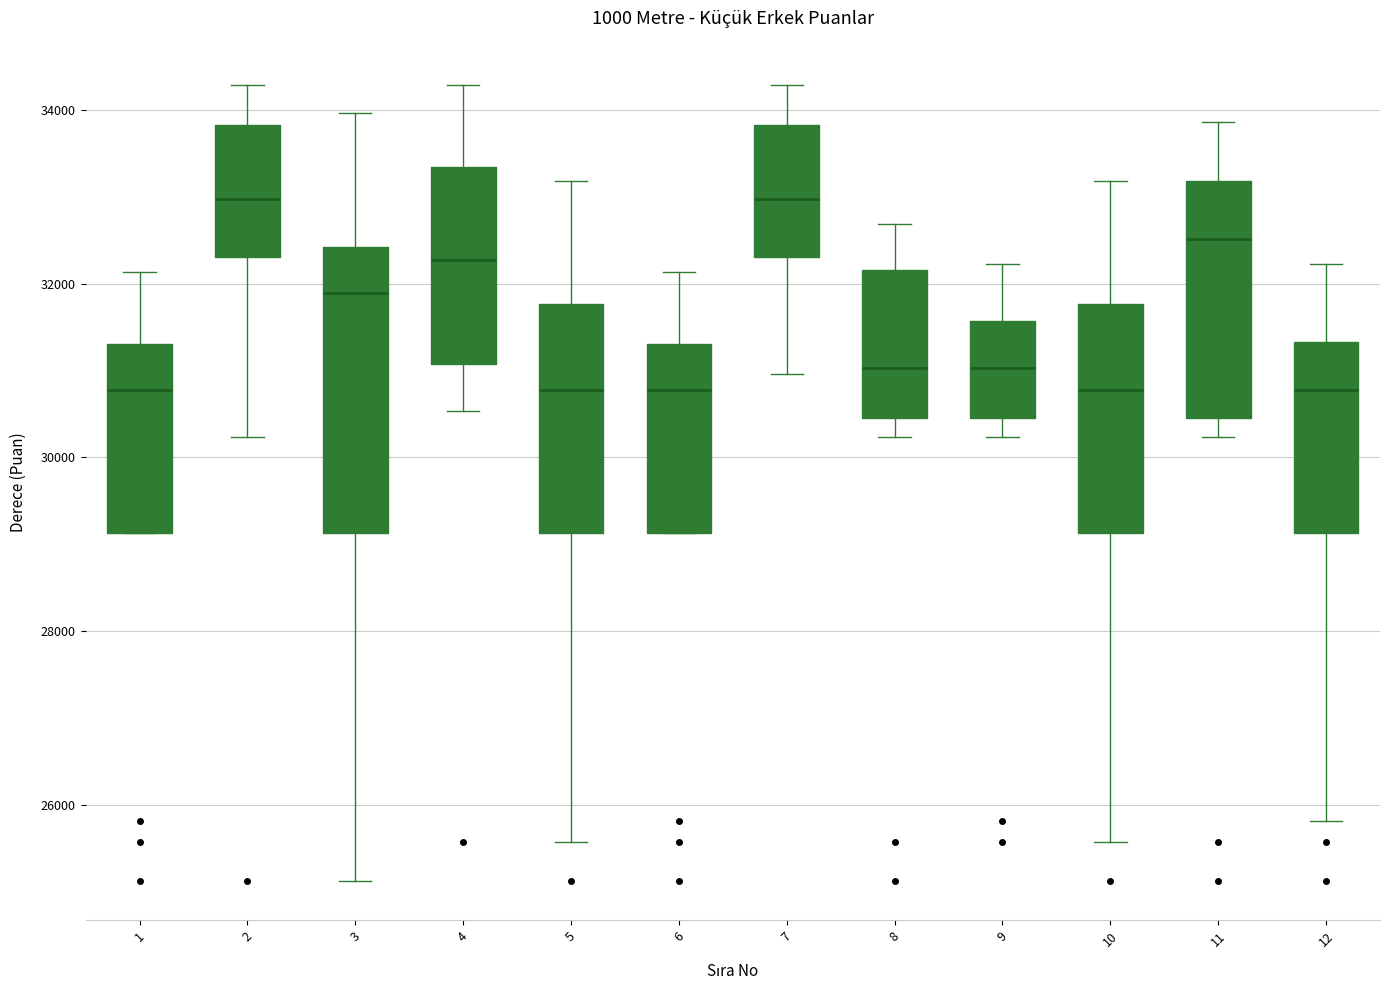

Reading left to right, transcribe this box plot: for each box, give where its median line is, the range the box spans, and where its two whiskers end, as read against the y-axis. The values are not printed on the chart, so give them approximately, as read against the axis.

1: median 30800, box 29200 to 31400, whiskers 29200 to 32200
2: median 33000, box 32400 to 33800, whiskers 30200 to 34200
3: median 31800, box 29200 to 32400, whiskers 25200 to 34000
4: median 32200, box 31000 to 33400, whiskers 30600 to 34200
5: median 30800, box 29200 to 31800, whiskers 25600 to 33200
6: median 30800, box 29200 to 31400, whiskers 29200 to 32200
7: median 33000, box 32400 to 33800, whiskers 31000 to 34200
8: median 31000, box 30400 to 32200, whiskers 30200 to 32600
9: median 31000, box 30400 to 31600, whiskers 30200 to 32200
10: median 30800, box 29200 to 31800, whiskers 25600 to 33200
11: median 32600, box 30400 to 33200, whiskers 30200 to 33800
12: median 30800, box 29200 to 31400, whiskers 25800 to 32200